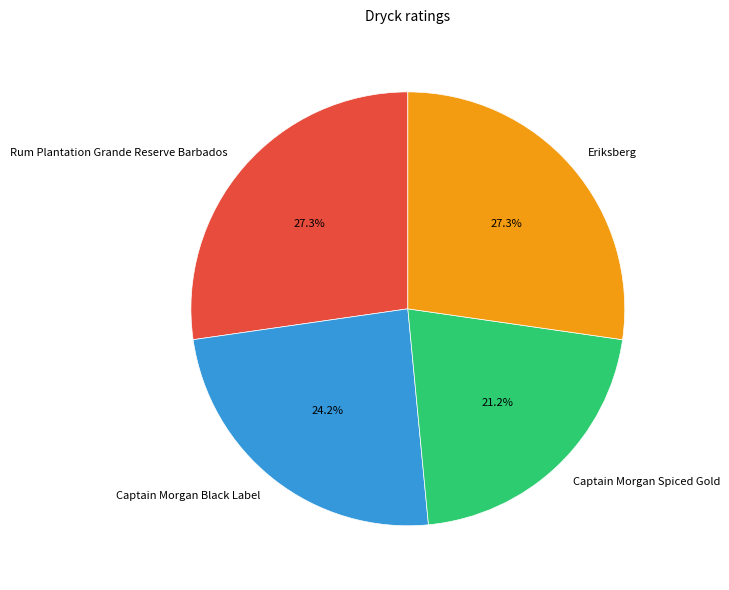

Is Captain Morgan Black Label the majority of the pie?

No